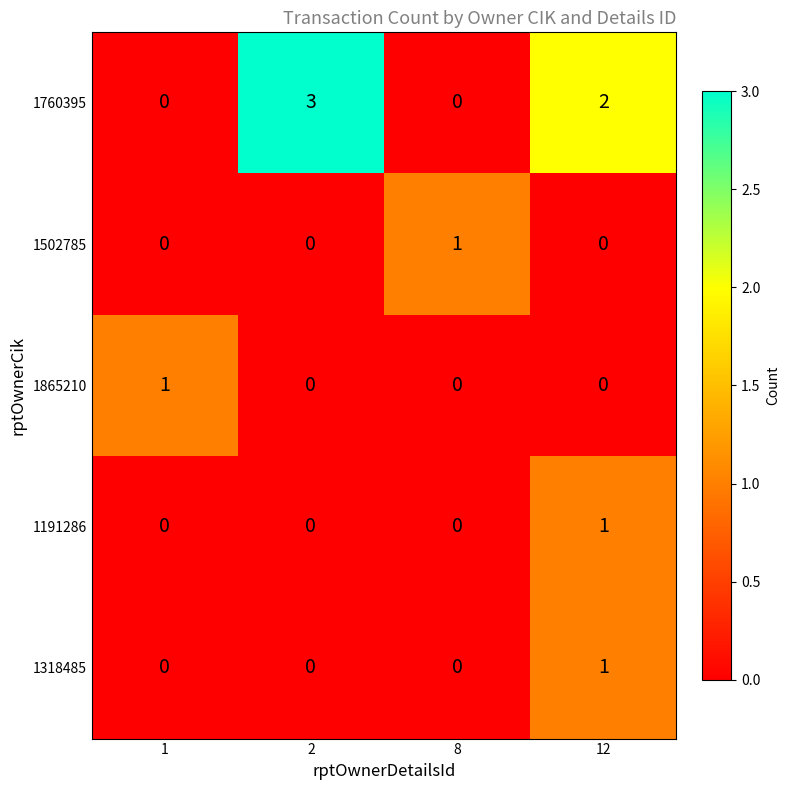

How many distinct data groups are displayed?

5